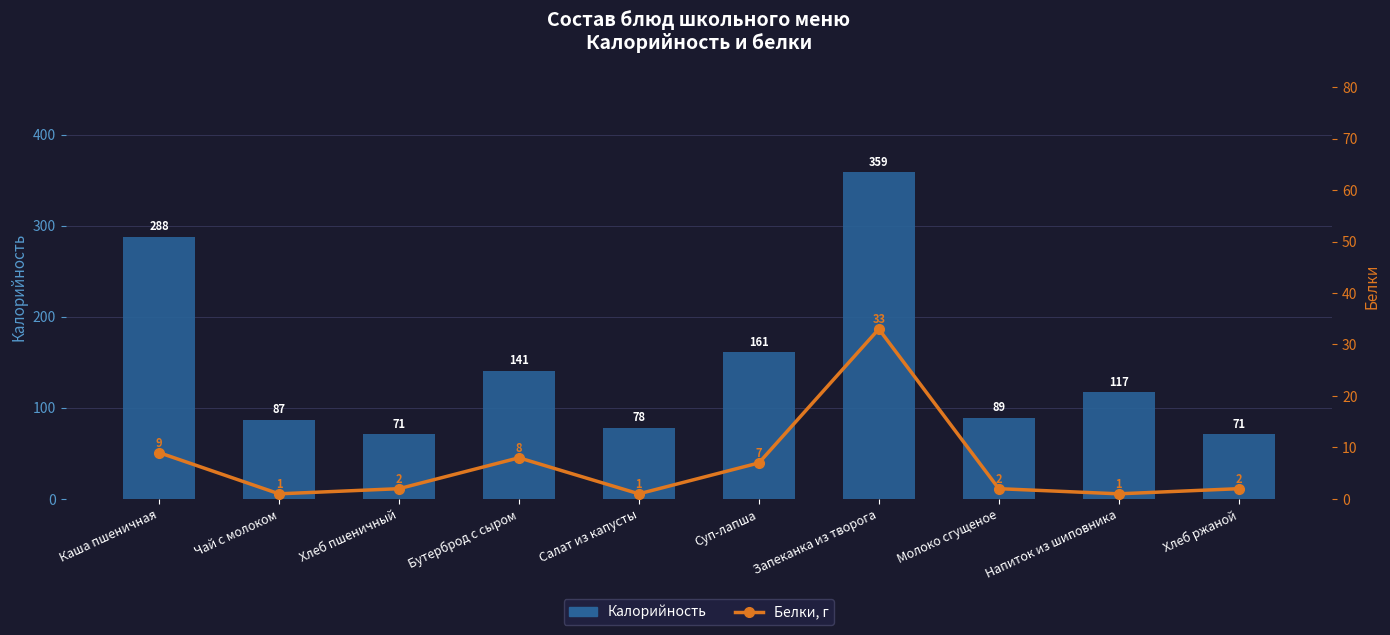

What is the difference between the maximum and minimum values in the Белки, г series?

32